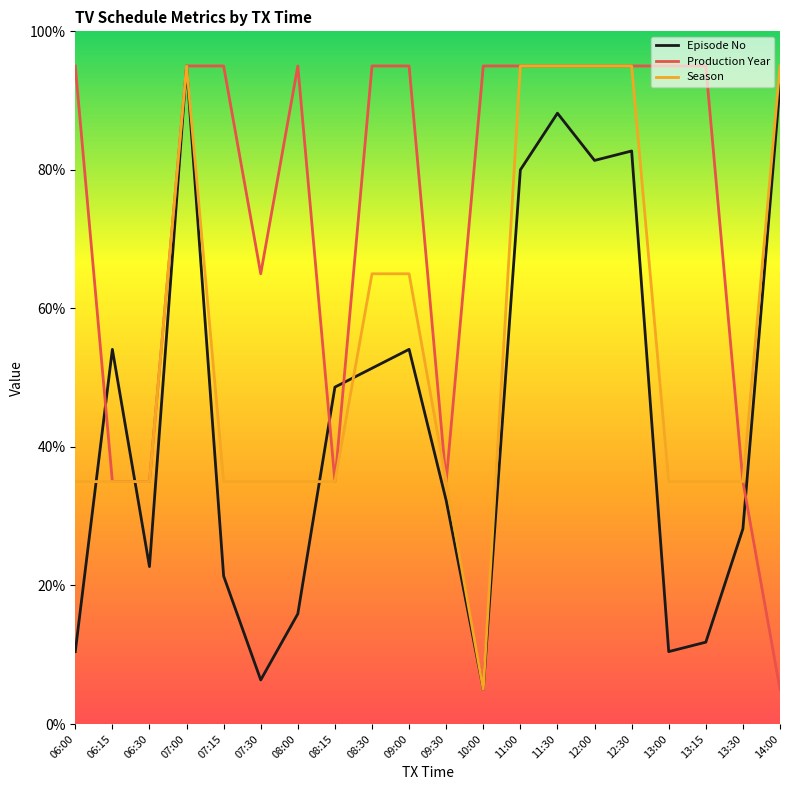

What is the highest value of the Episode No series?

95.0